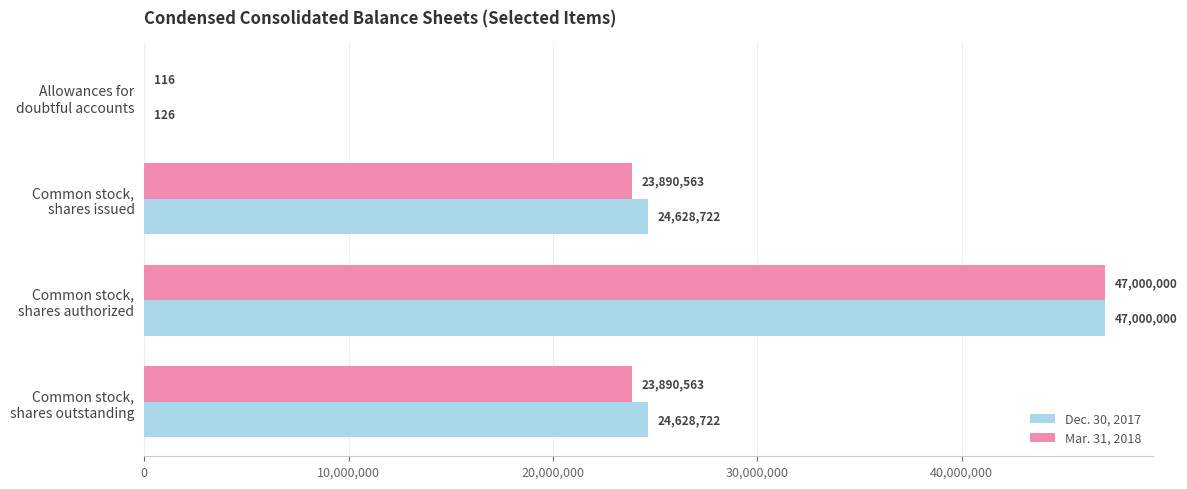

How many Dec. 30, 2017 values are between 24628722 and 47000000?

3